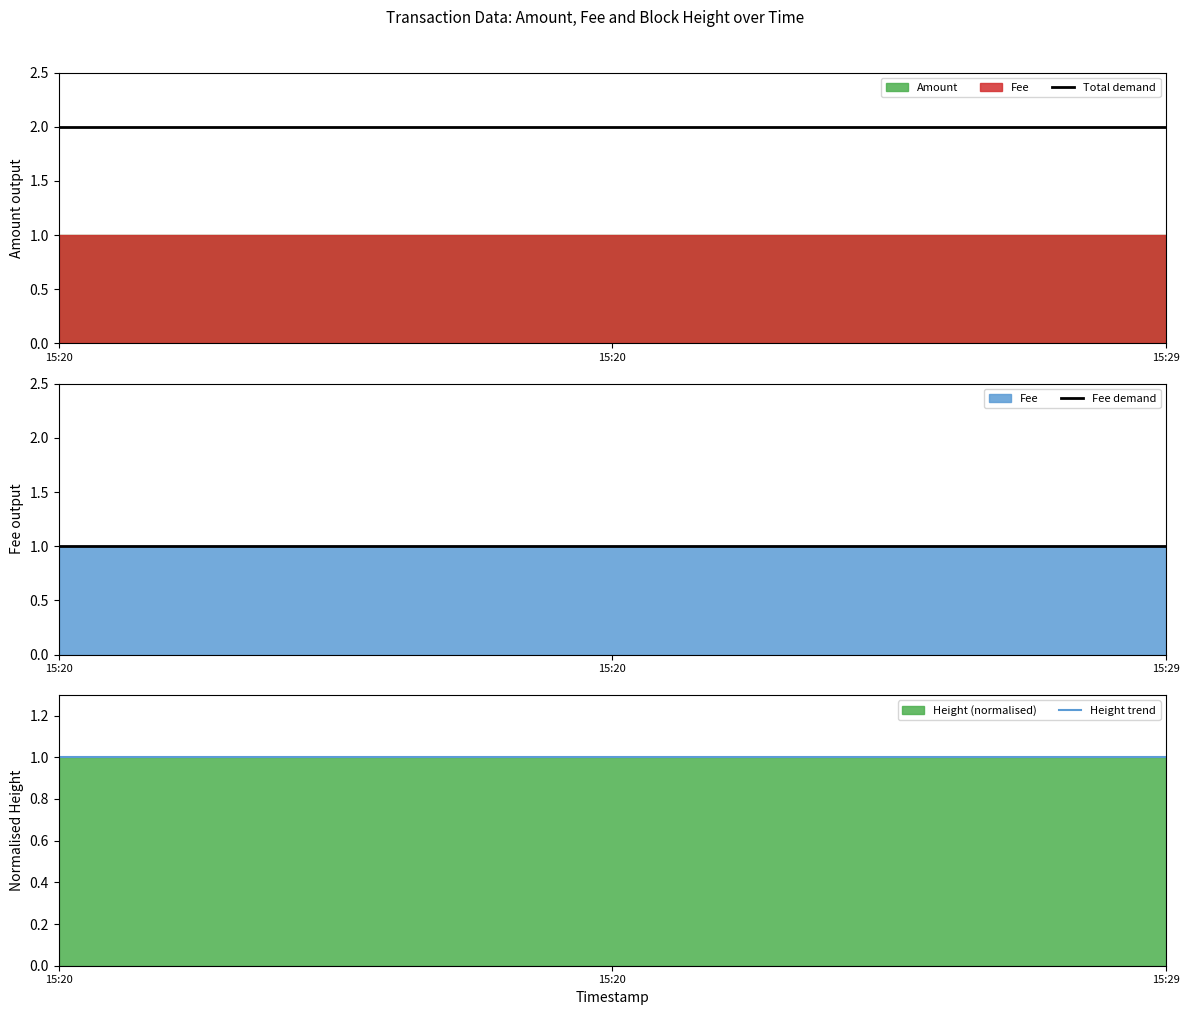

What value does the Fee demand series have at 15:20?

1.0